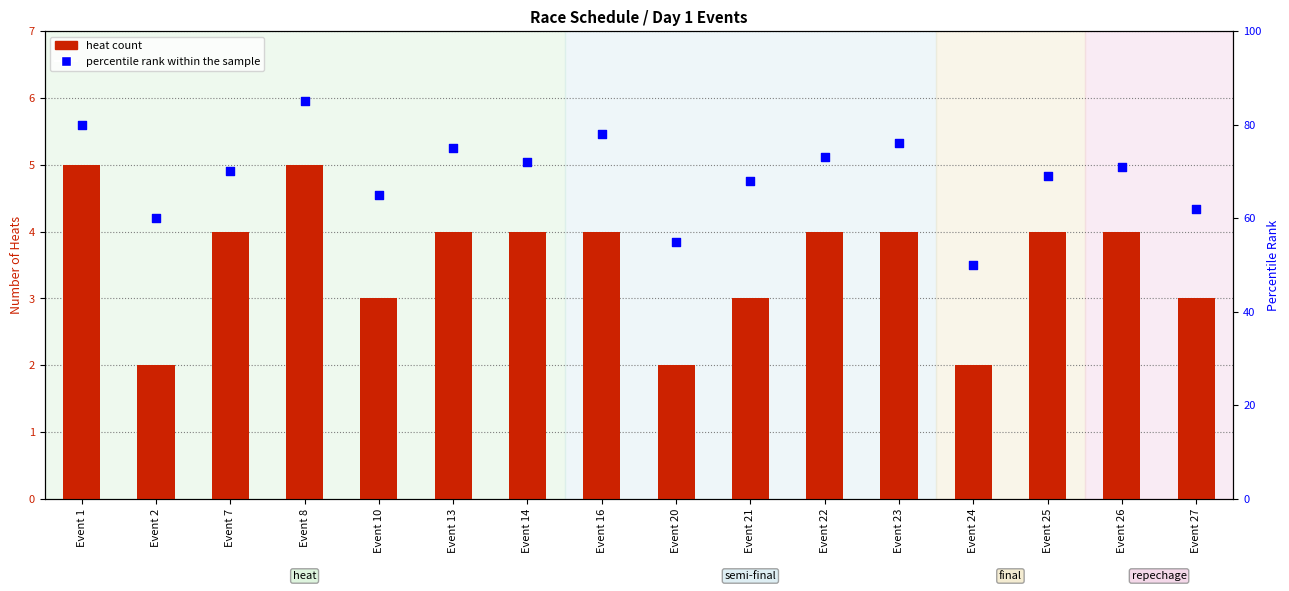

What is the total value across all series at Event 25?

73